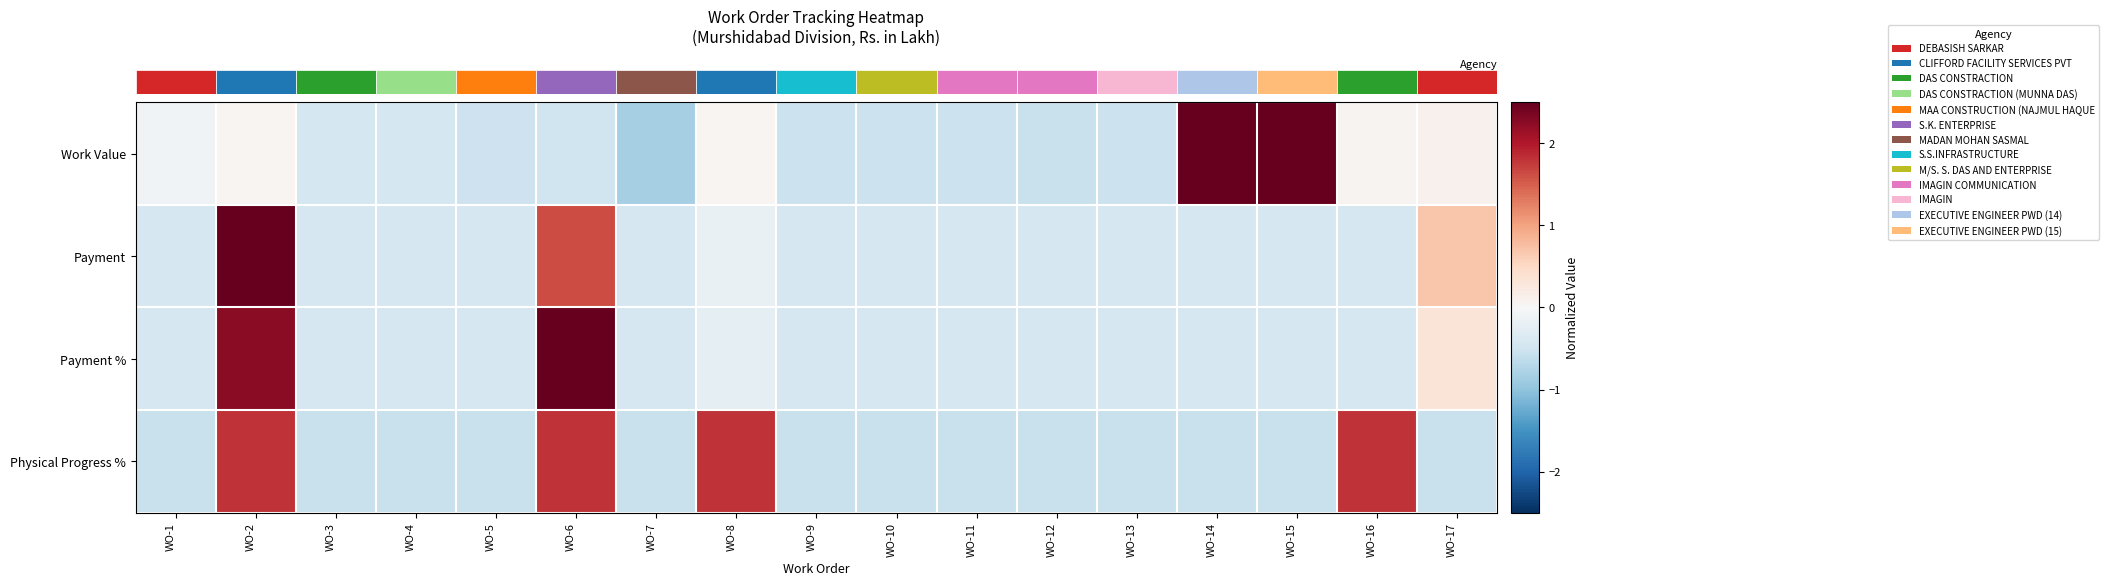

Between WO-3 and WO-13, which is larger?

WO-3